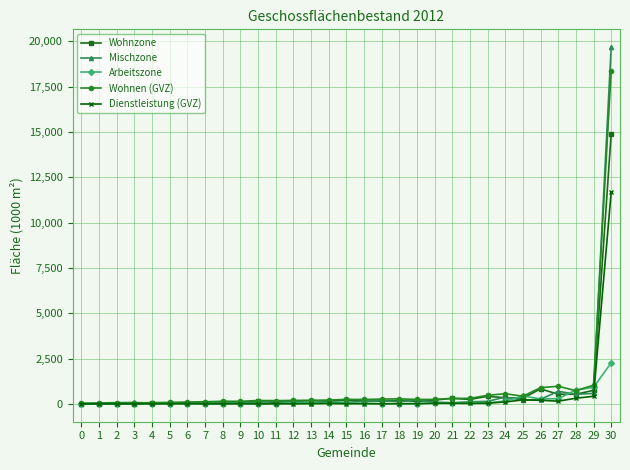

True or false: Arbeitszone has more than 1 points higher than both neighbors.

True